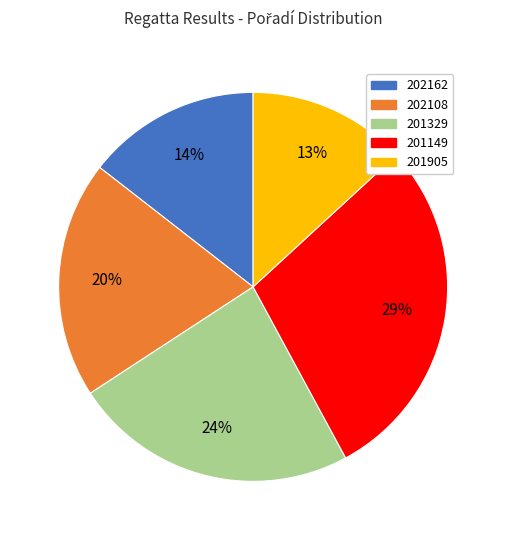

Count the number of slices in the pie.

5